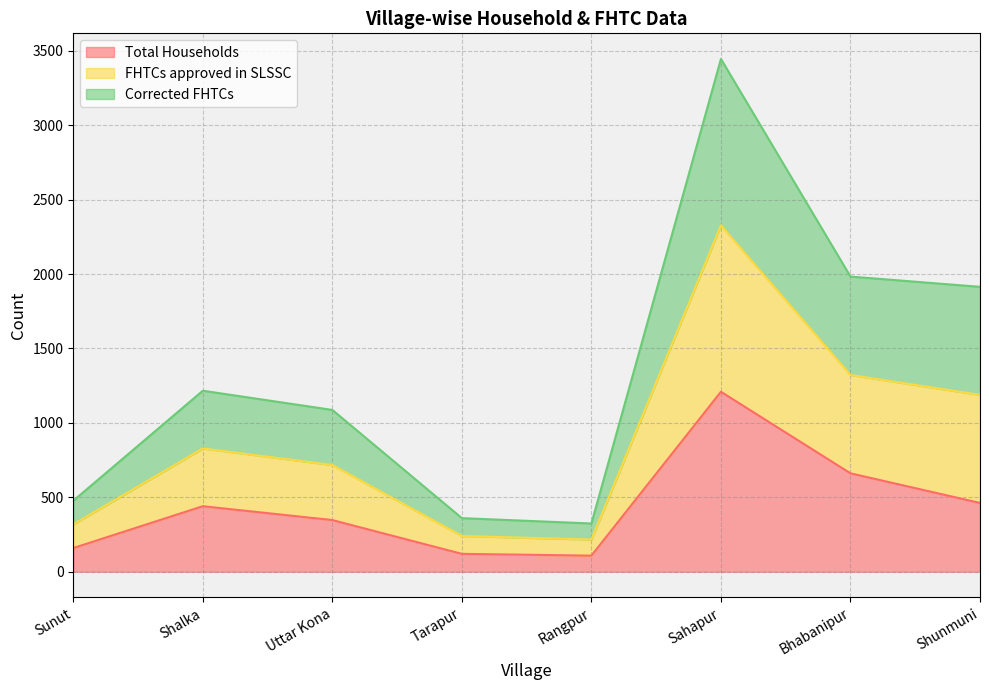

Does the chart have visible grid lines?

Yes